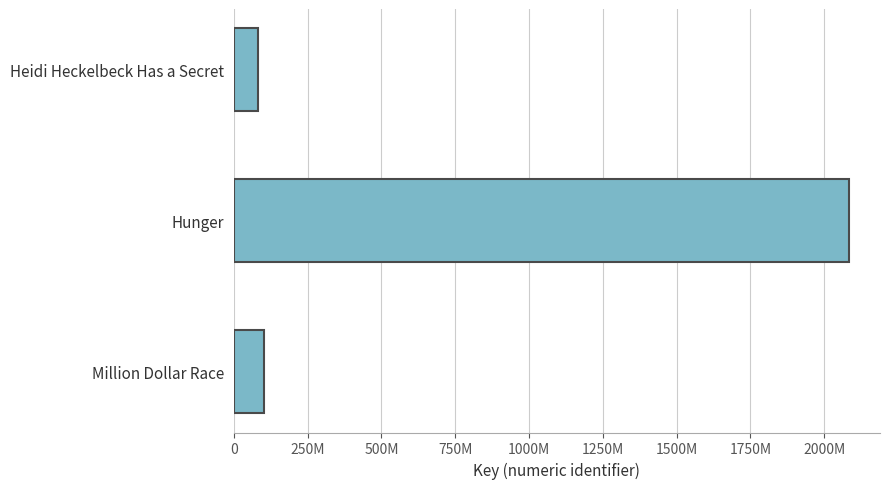

Does the chart contain any negative values?

No